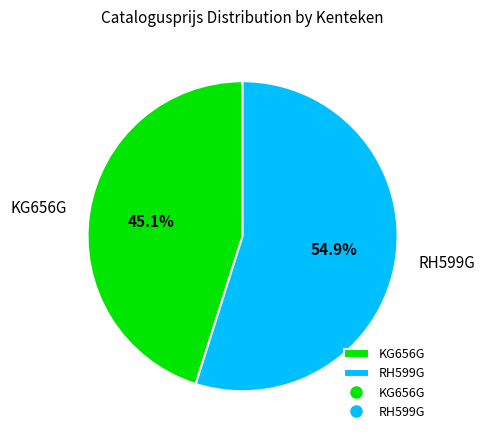

How many slices are in this pie chart?

2